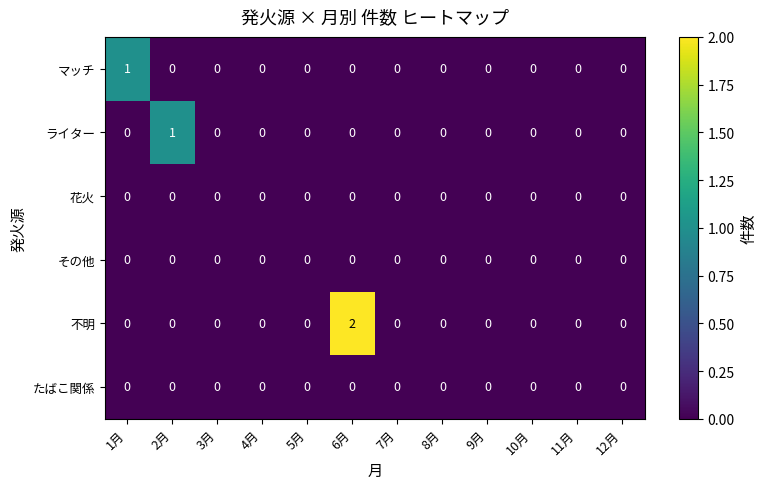

Which series has the largest total across all categories?

不明